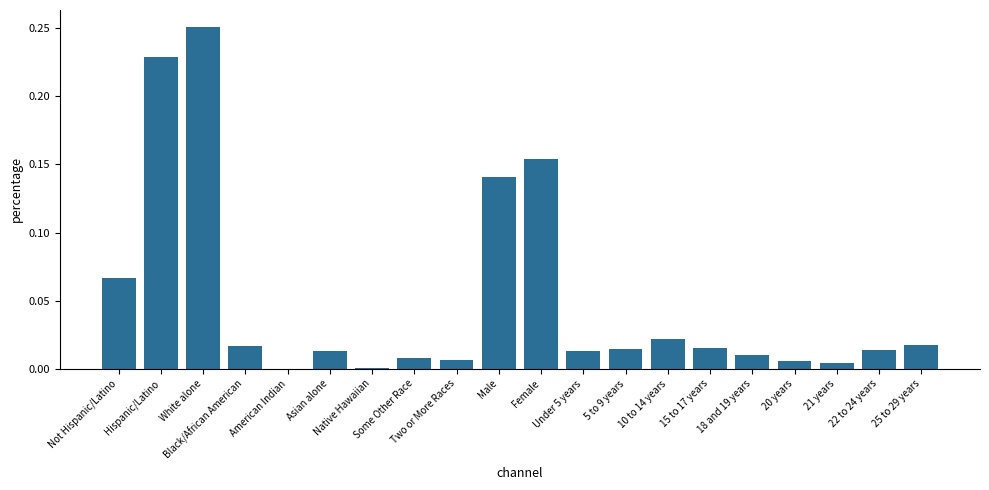

What is the maximum value shown in the chart?

0.3